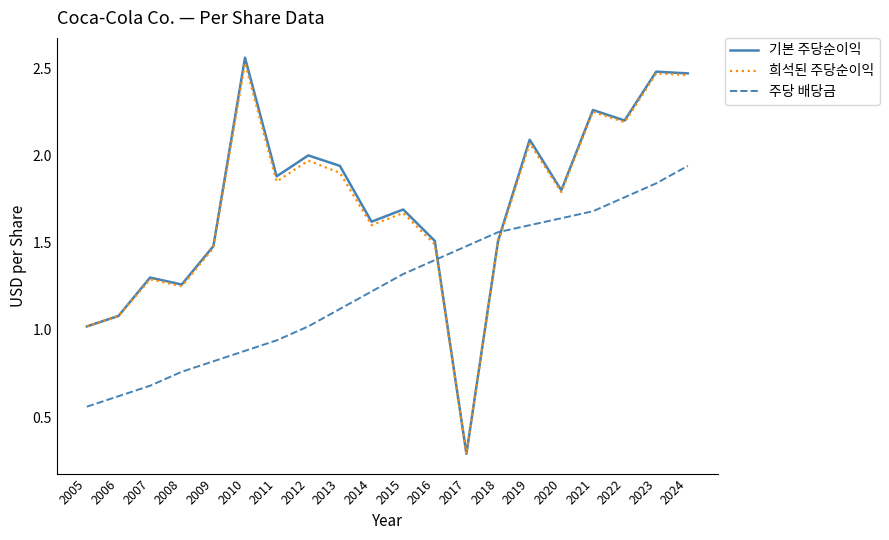

The 희석된 주당순이익 series shows 1.6 at 2005. True or false?

False